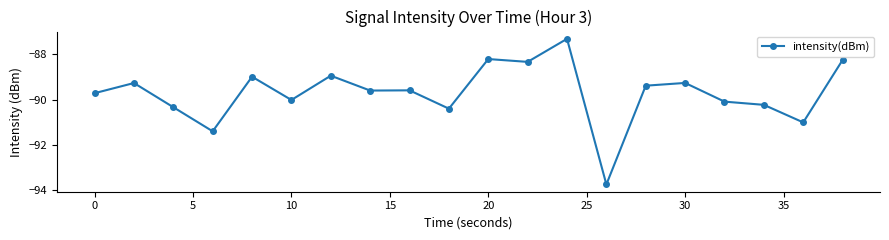

What is the difference between the second highest and minimum values?

5.5